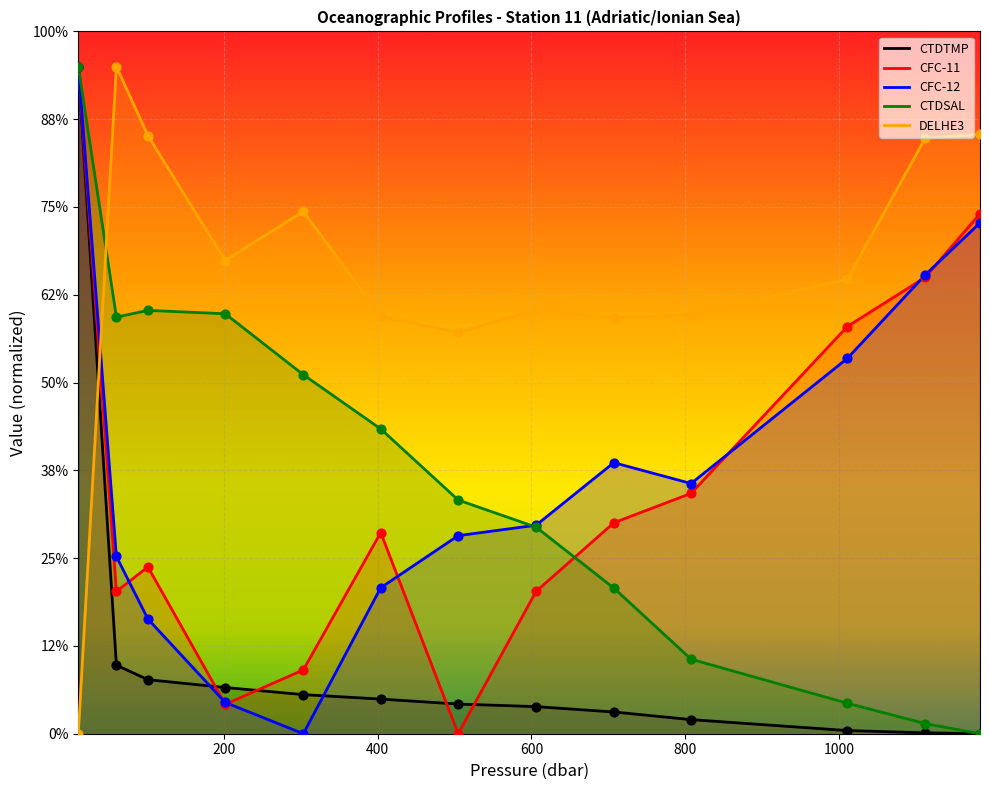

At which category is the sum across all series the highest?

10.4